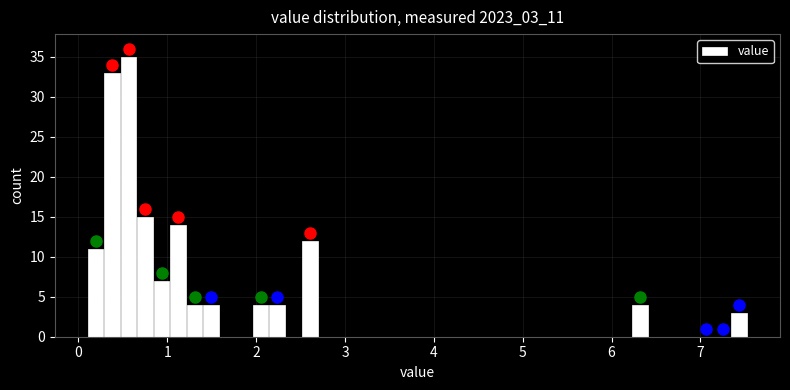

Read against the x-axis, roughly where is the centre of the tallest bar?

0.6